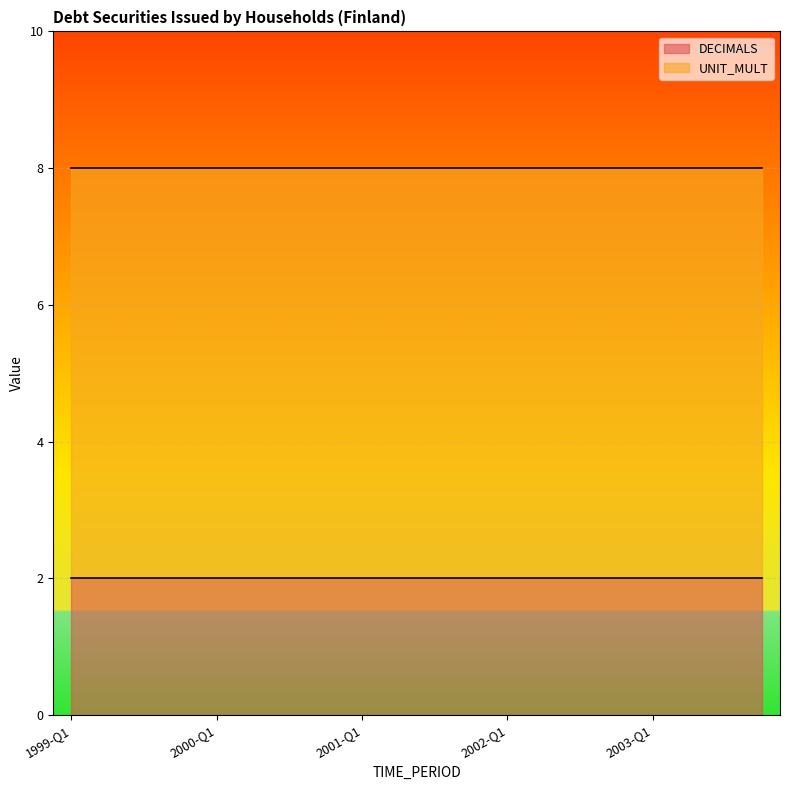

List the labels in order of UNIT_MULT value, smallest first.

1999-Q1, 1999-Q2, 1999-Q3, 1999-Q4, 2000-Q1, 2000-Q2, 2000-Q3, 2000-Q4, 2001-Q1, 2001-Q2, 2001-Q3, 2001-Q4, 2002-Q1, 2002-Q2, 2002-Q3, 2002-Q4, 2003-Q1, 2003-Q2, 2003-Q3, 2003-Q4